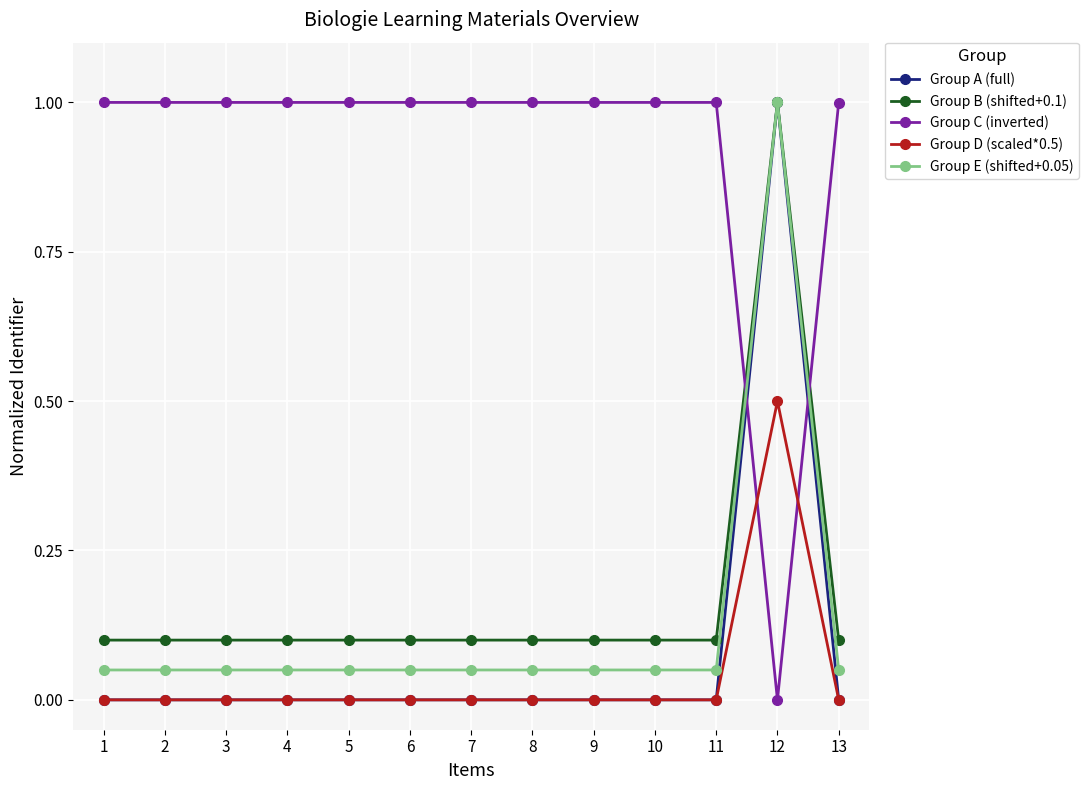

True or false: Group B (shifted+0.1) and Group D (scaled*0.5) intersect in this chart.

False